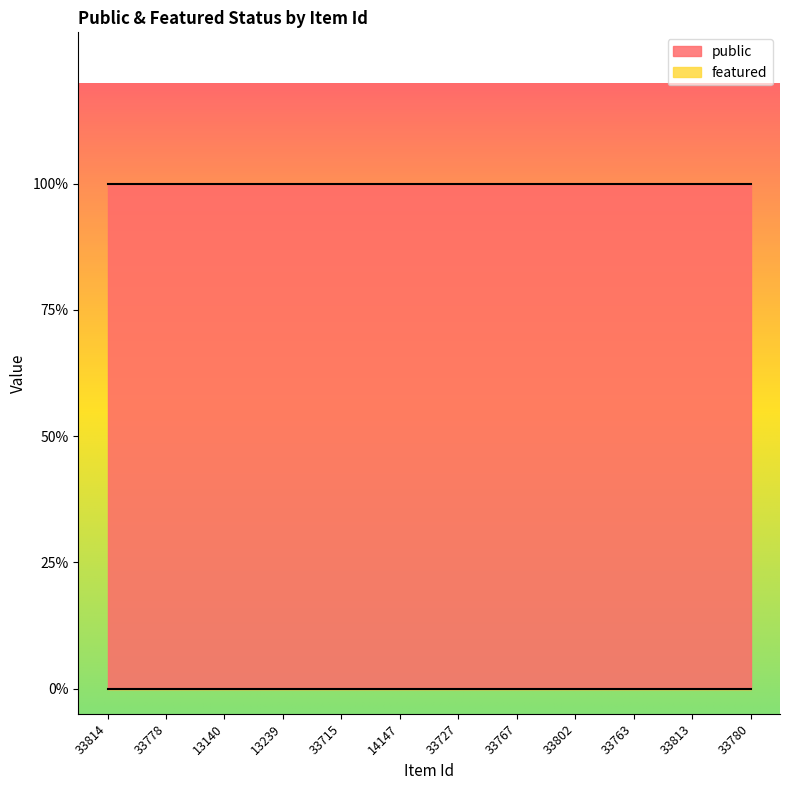

At which category is the sum across all series the highest?

33814